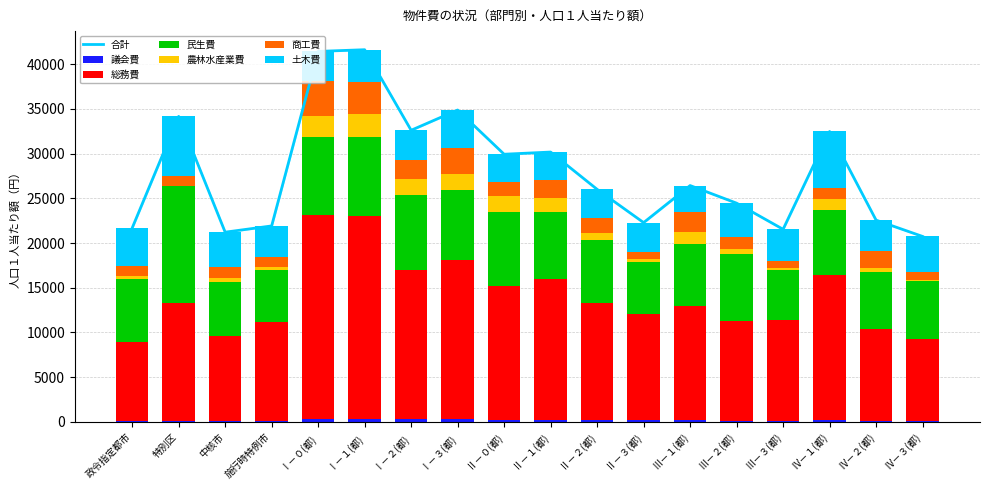

The value of 土木費 at 特別区 is 1395. True or false?

False